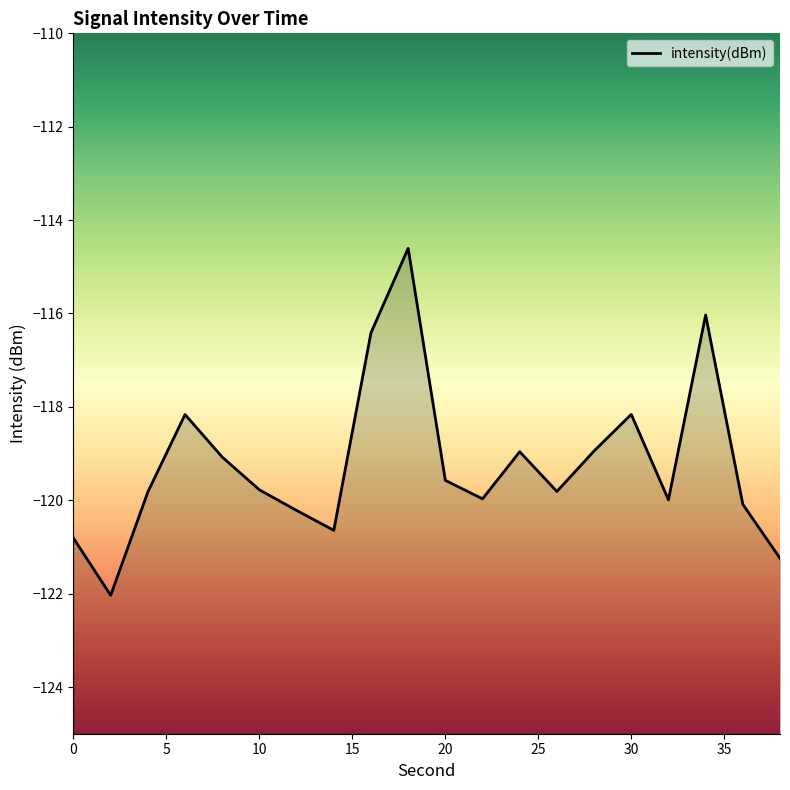

How many lines are shown in the chart?

1